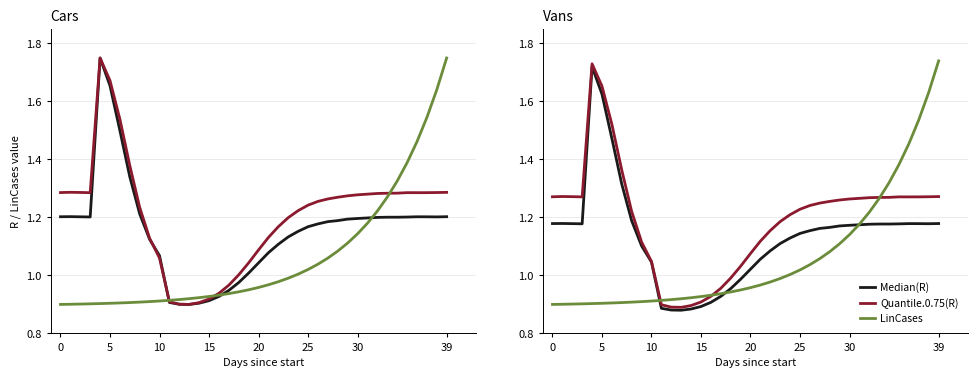

True or false: Quantile.0.75(R) and Median(R) intersect in this chart.

False